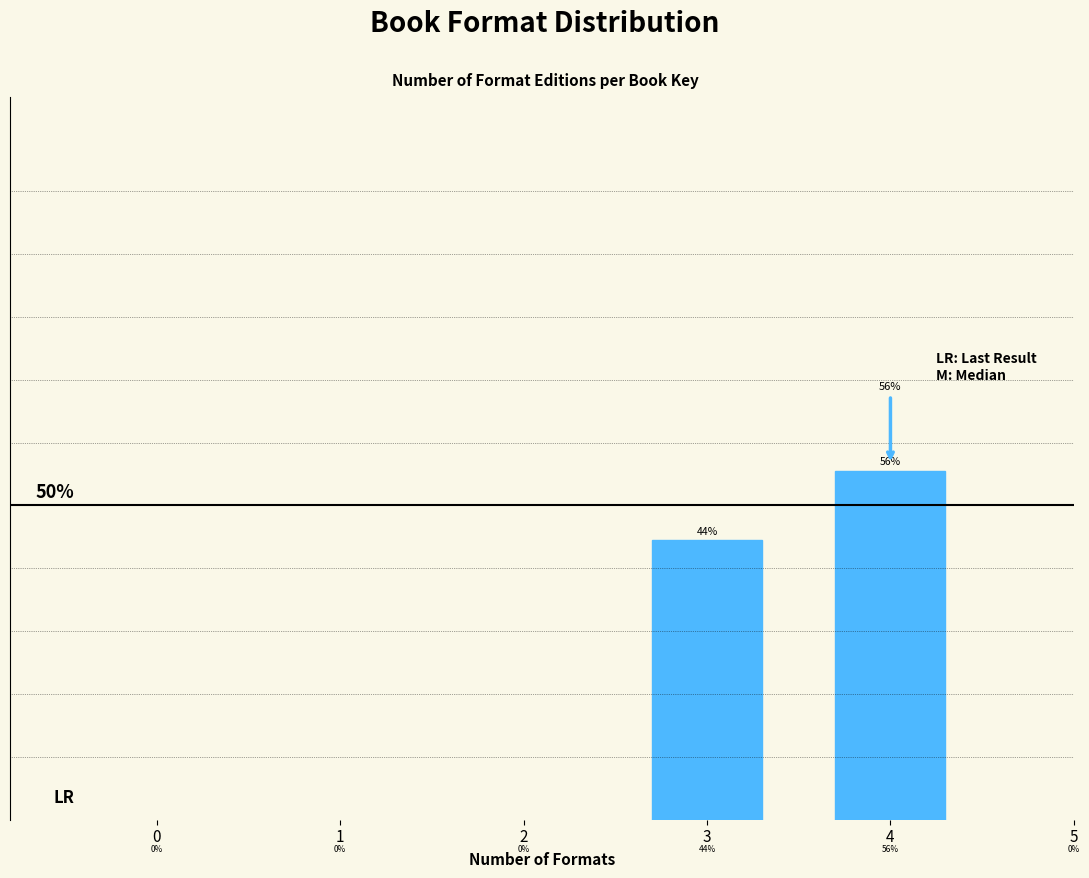

Are the bars horizontal?

No